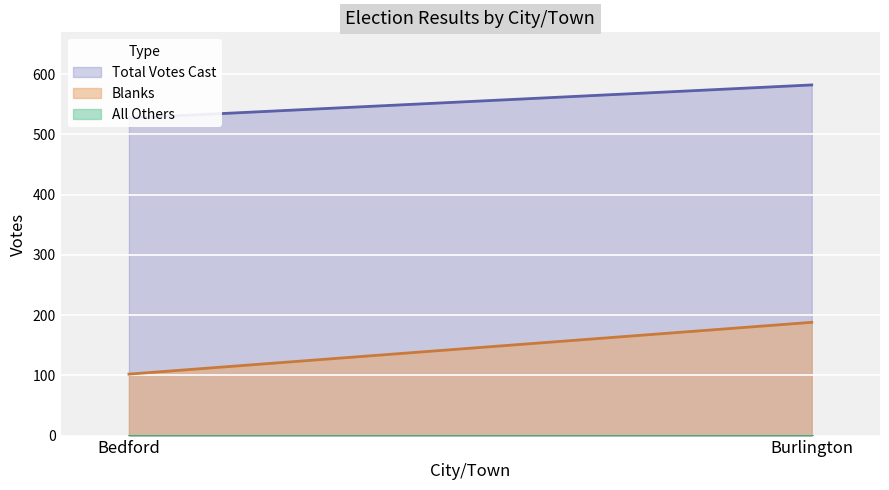

How many categories are shown in the chart?

2